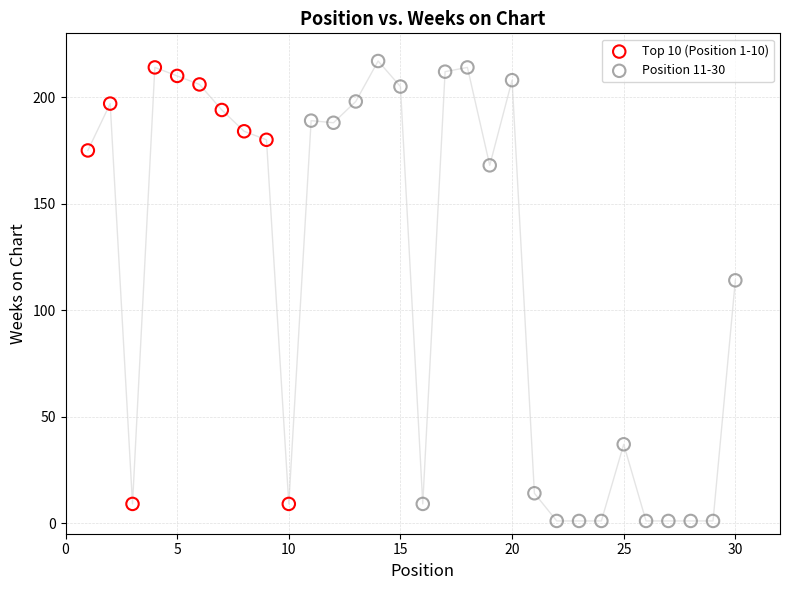

Which series has the widest spread of Y values?

Position 11-30